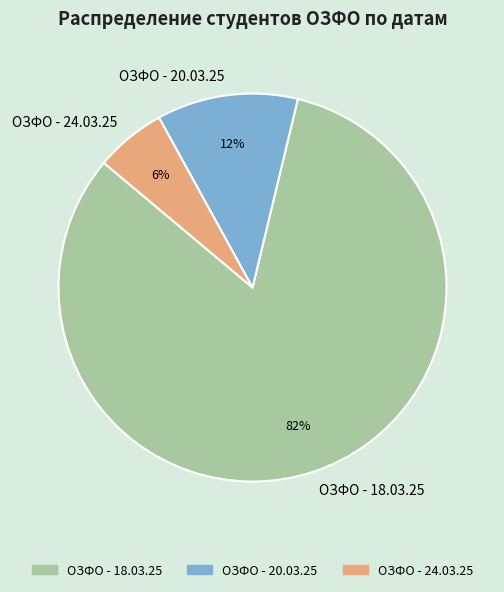

Do ОЗФО - 18.03.25 and ОЗФО - 20.03.25 together represent more than half of the pie?

Yes